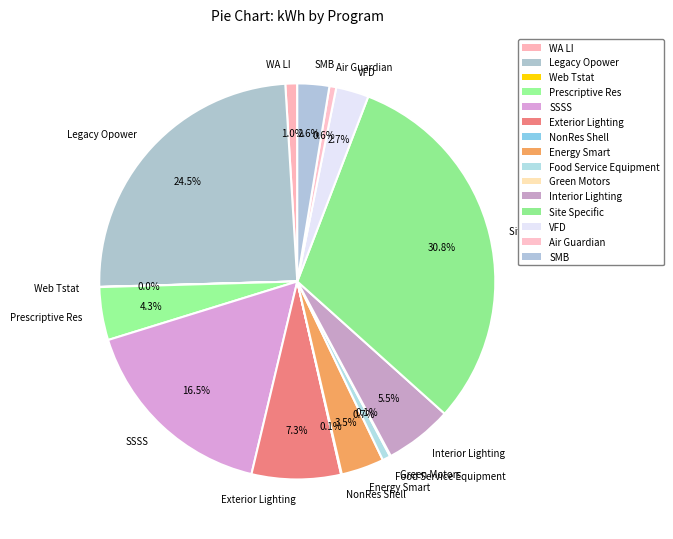

Which category has the biggest portion of the pie?

Site Specific